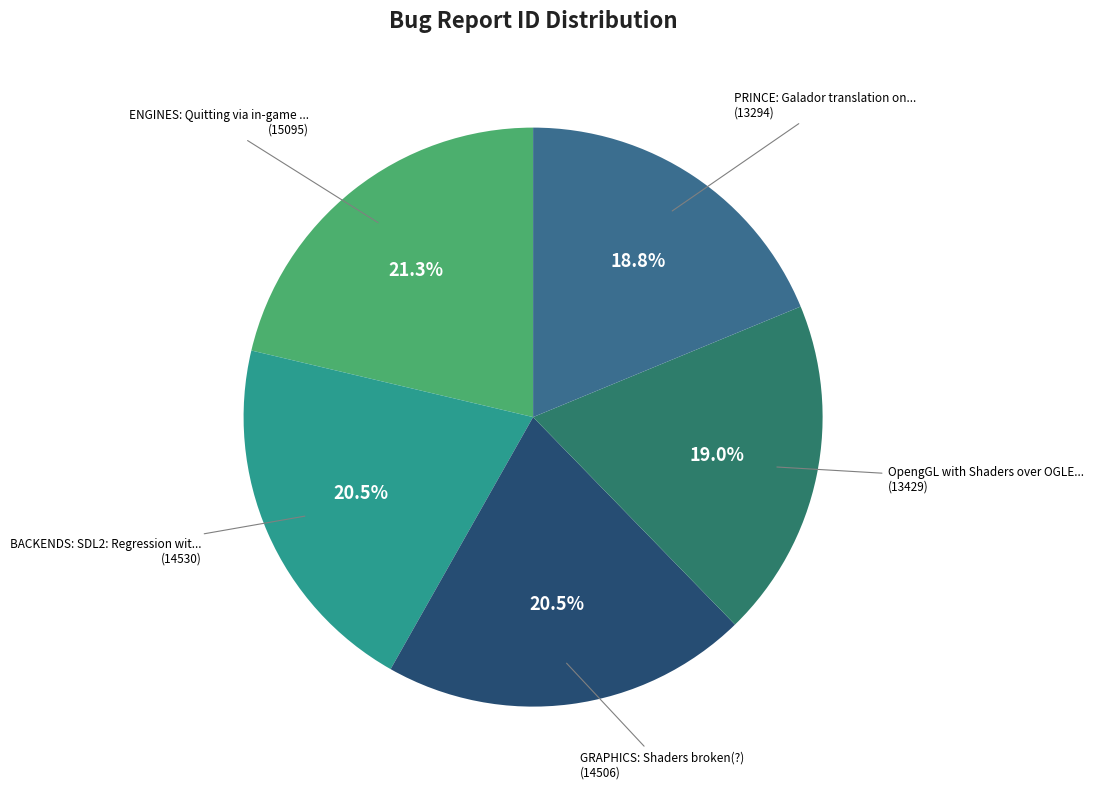

How many segments does this pie chart have?

5